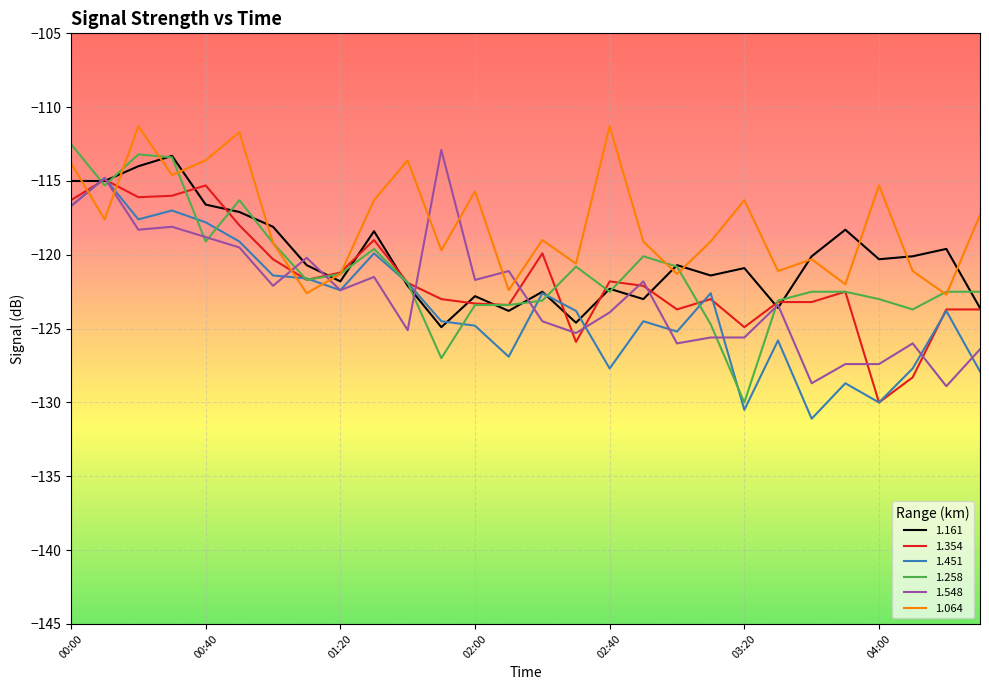

How many series are shown in this chart?

6